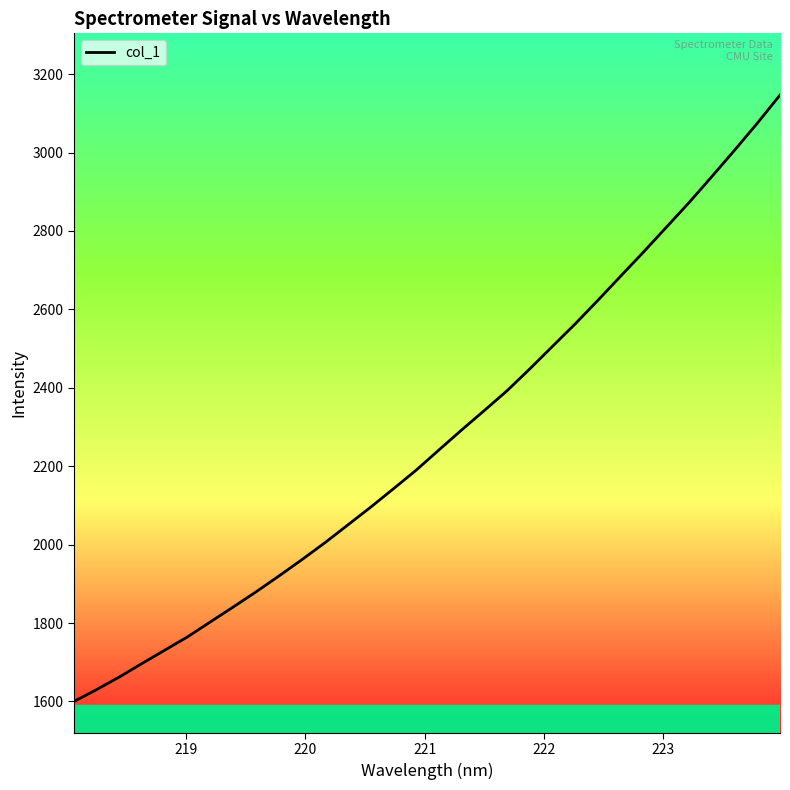

What is the maximum value shown in the chart?

3146.7